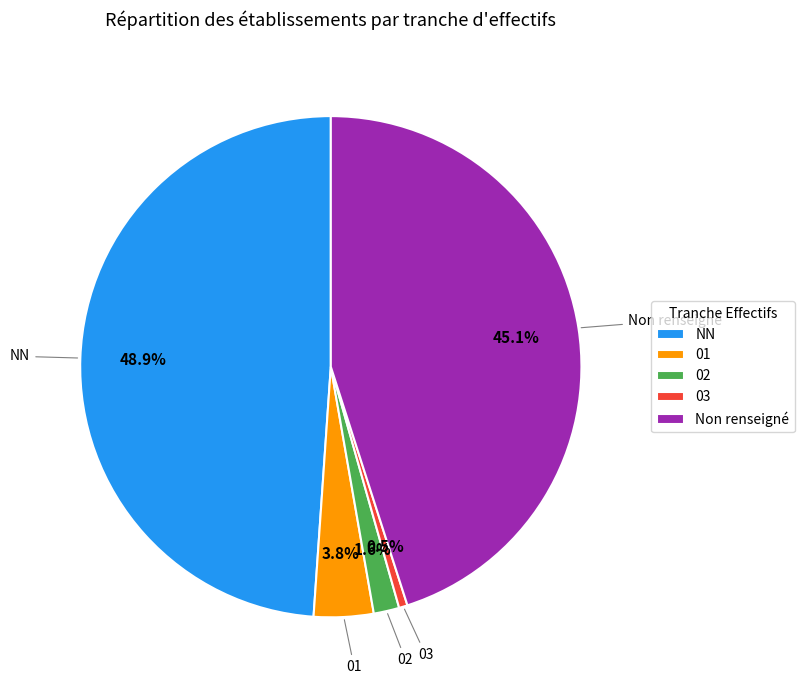

What percentage is NOT represented by 02?

98.4%